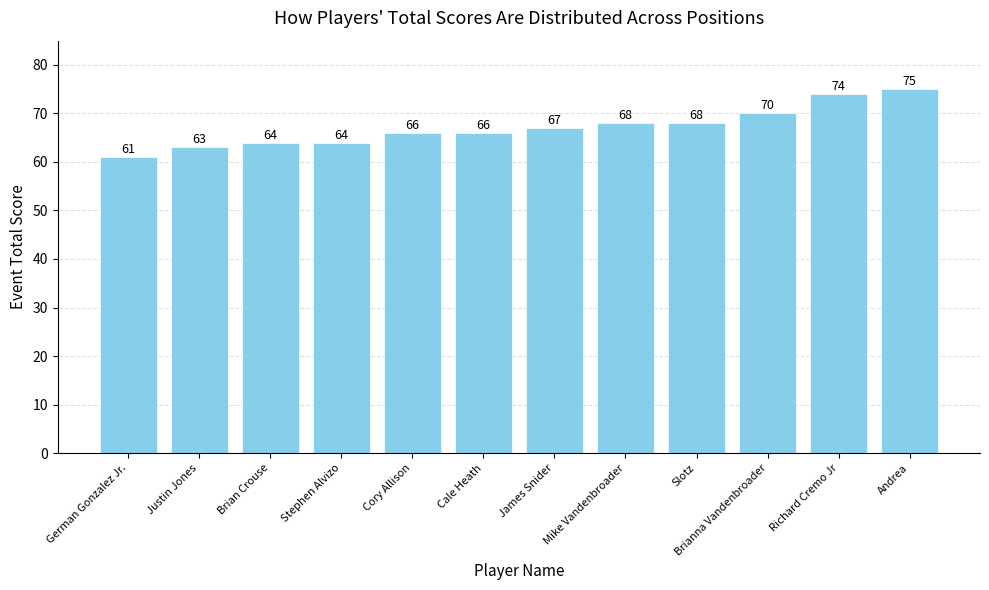

What position from the right is Richard Cremo Jr?

2